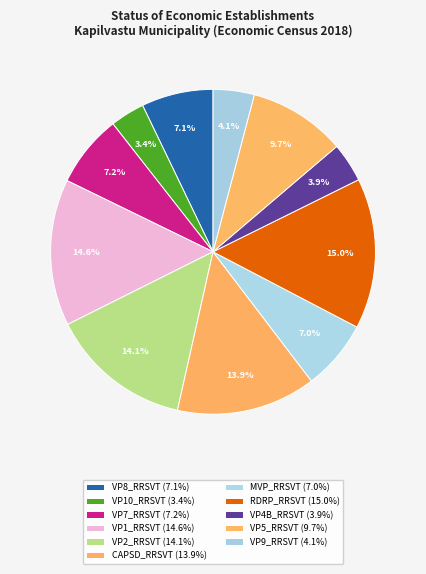

To the nearest percent, what percentage of the pie is VP10_RRSVT?

3%